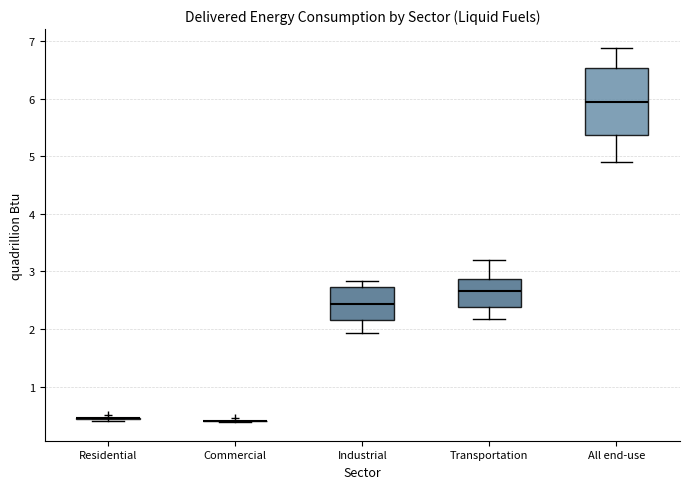

Which box is the tallest, from its lower edge to its upper edge?

All end-use